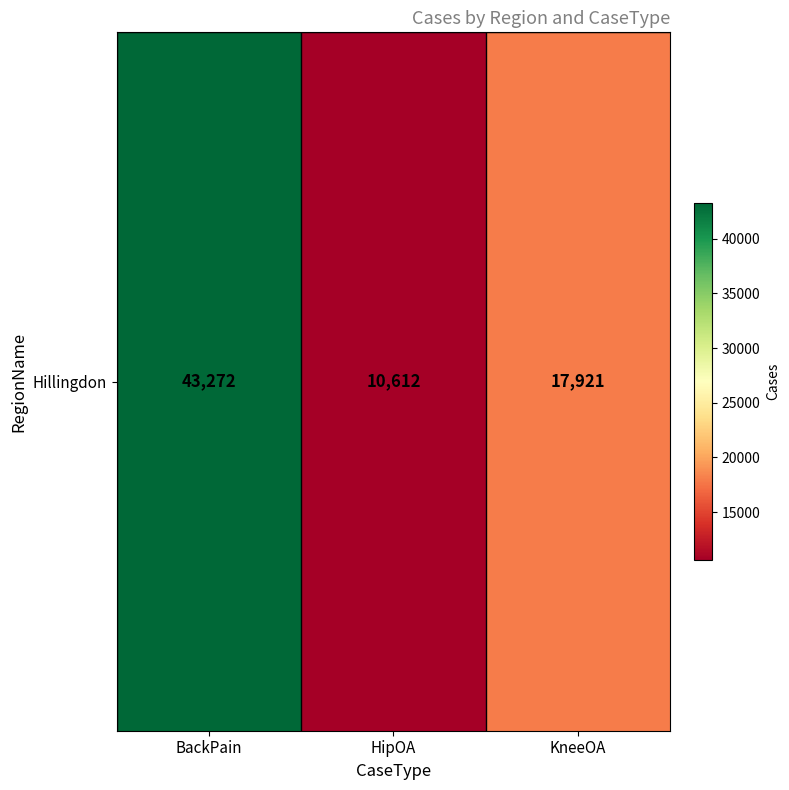

Which label corresponds to the largest value in the chart?

BackPain